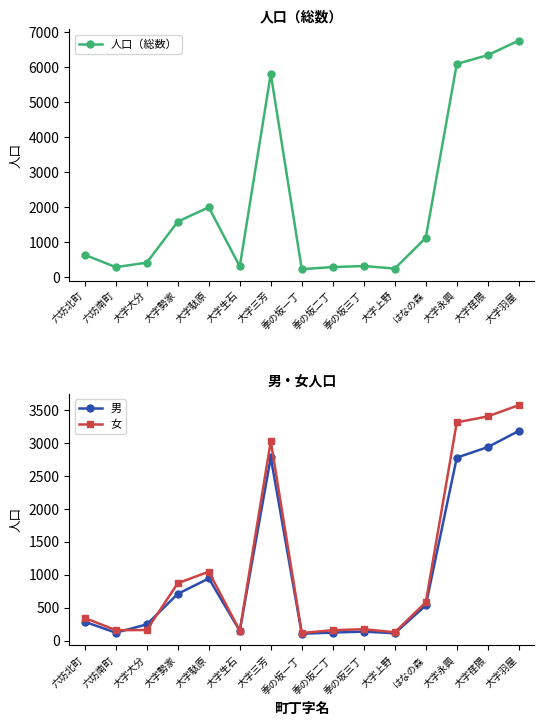

True or false: 人口（総数） and 女 intersect in this chart.

False